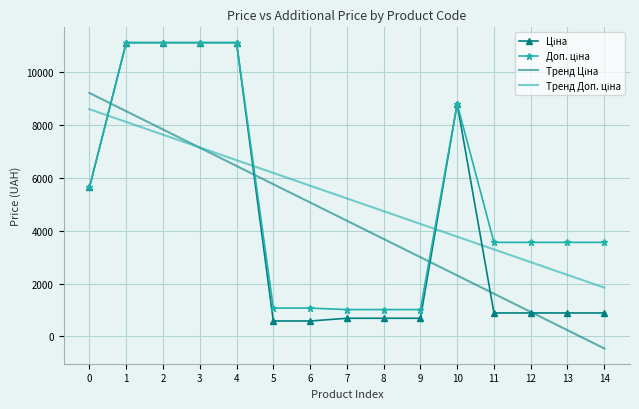

What is the maximum value shown in the chart?

11113.6